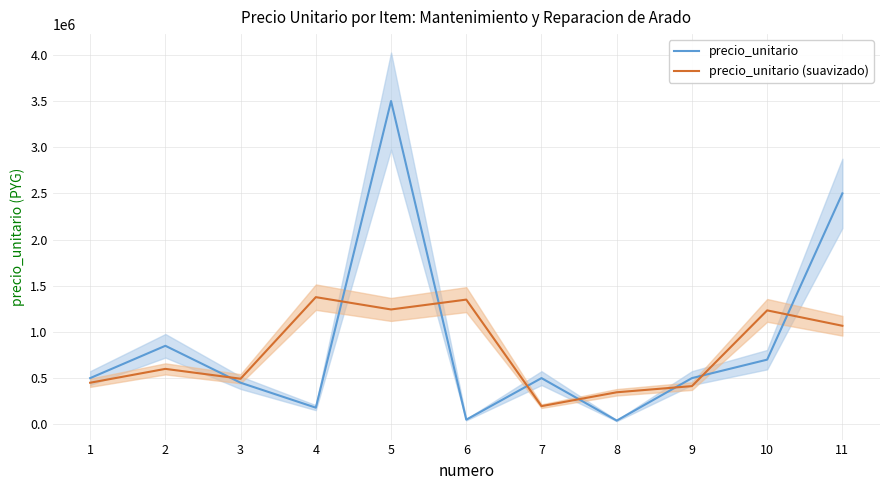

True or false: precio_unitario has more than 0 interior local peaks.

True